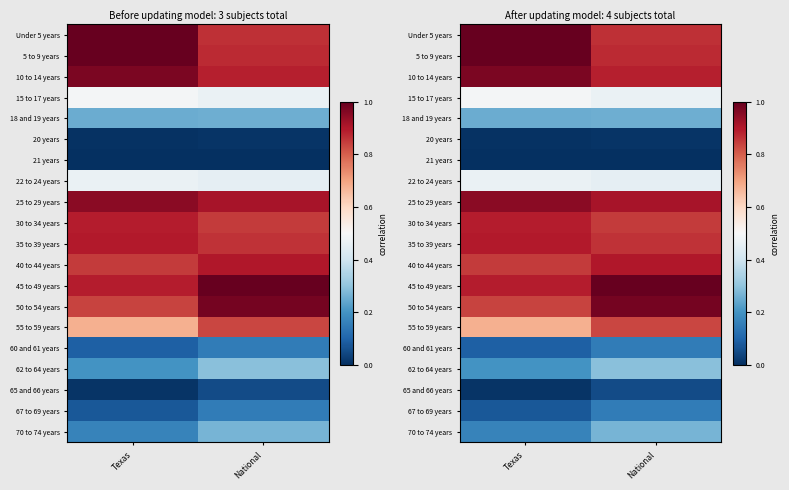

Count the 35 to 39 years values in the range 0 to 1.

2